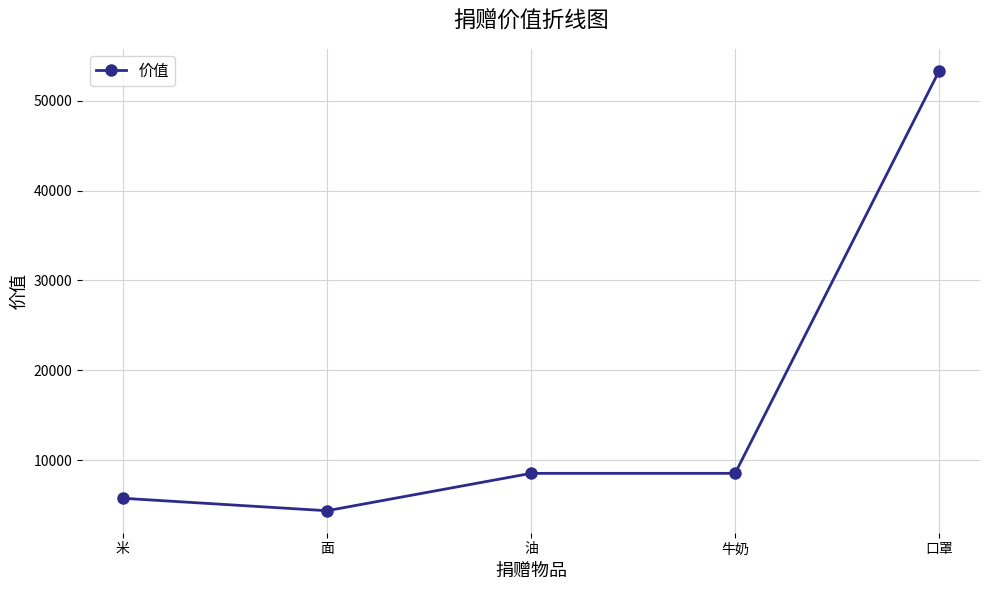

At which category does the data reach its first local valley?

面